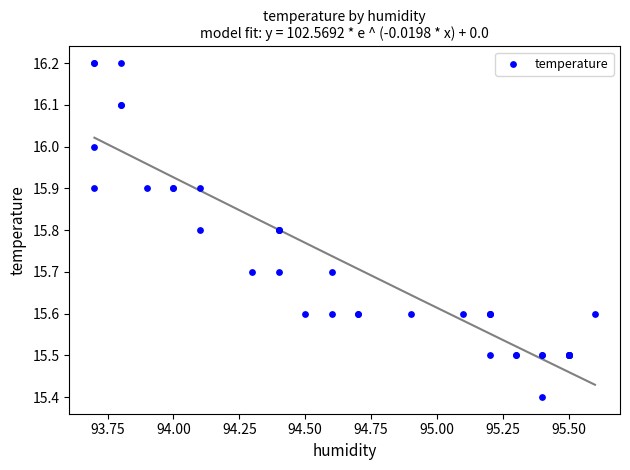

What Y value in the scatter plot is closest to 15?

15.4